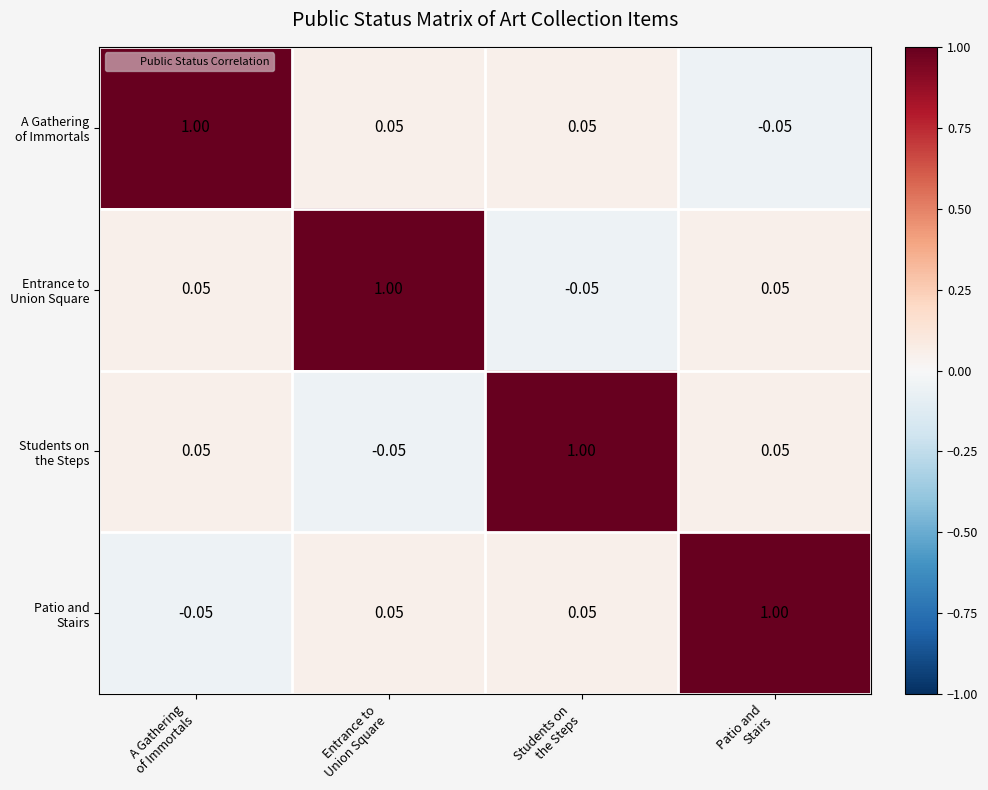

How many distinct data groups are displayed?

4